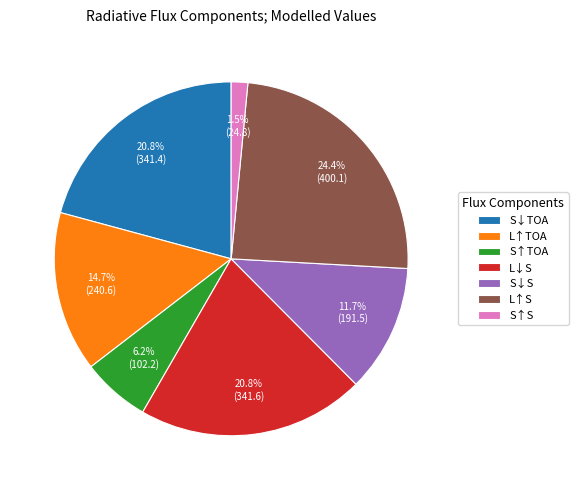

To the nearest percent, what portion does S↓TOA represent?

21%